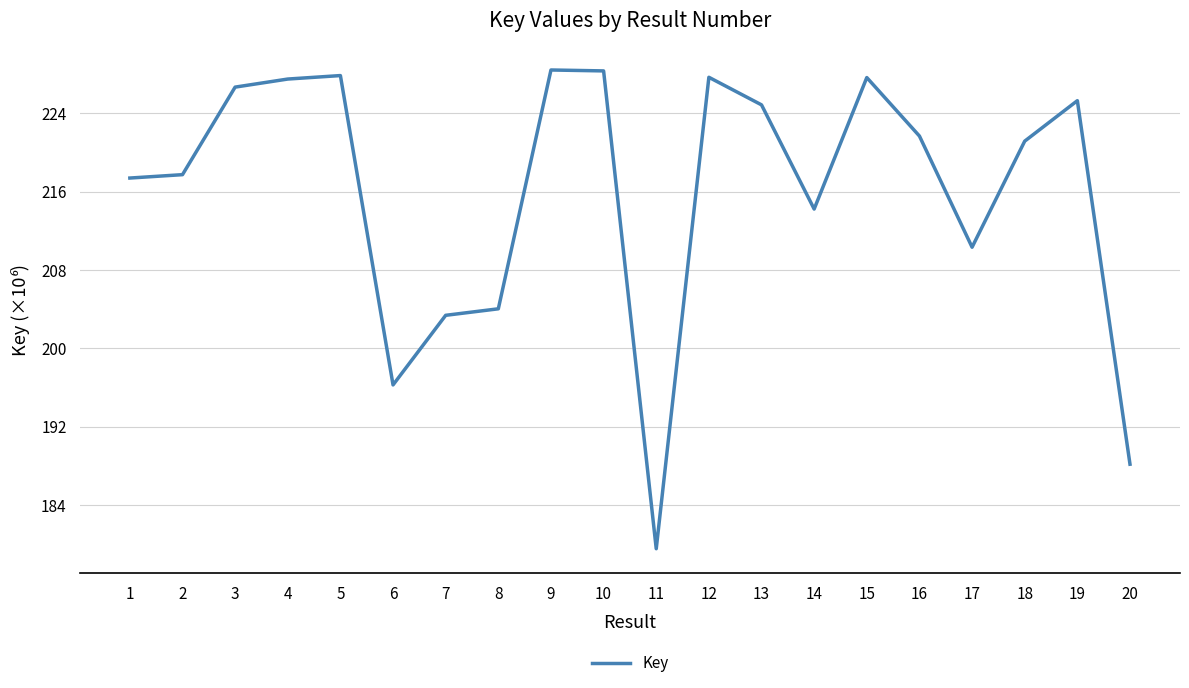

At which label does the data first exceed 221?

3